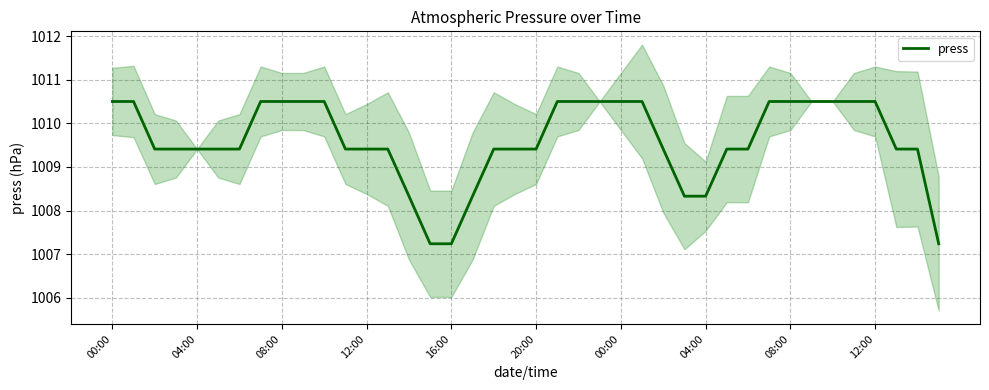

What is the sum of all values?

40384.1